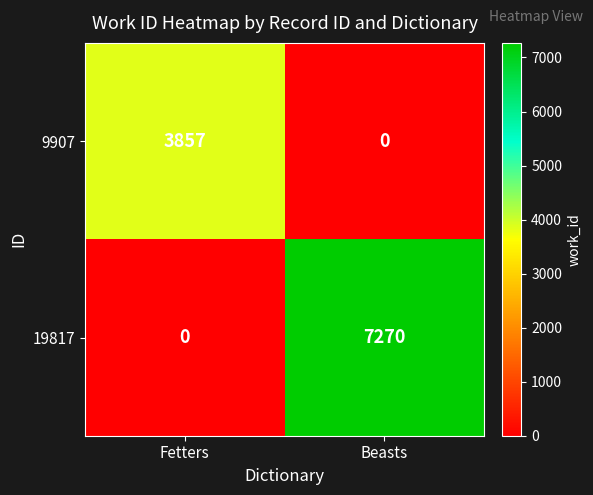

At which category is the sum across all series the highest?

Beasts